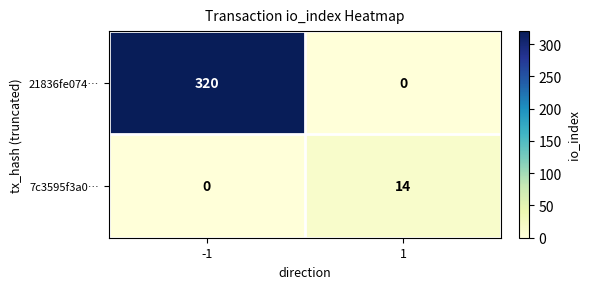

What is the spread (max minus min) of values at -1?

320